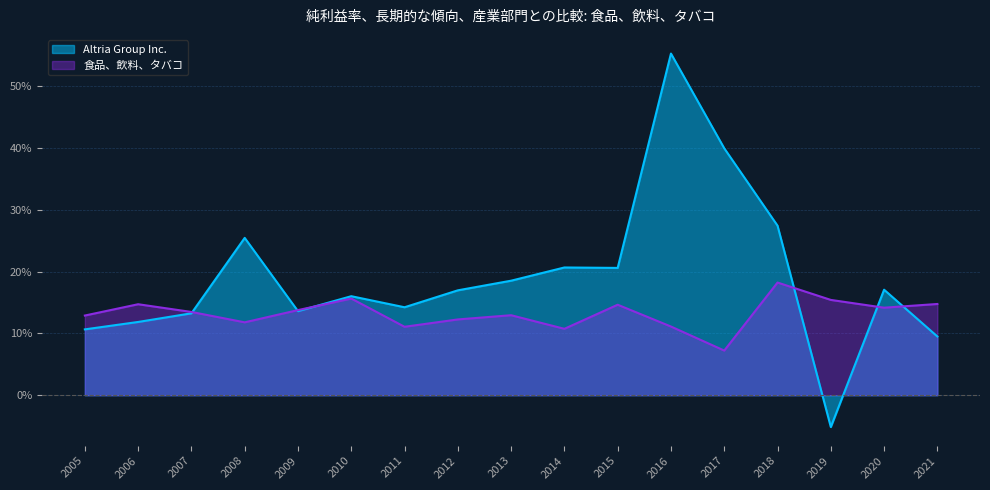

What is the value of the Altria Group Inc. point at the 9th from the left?

0.2